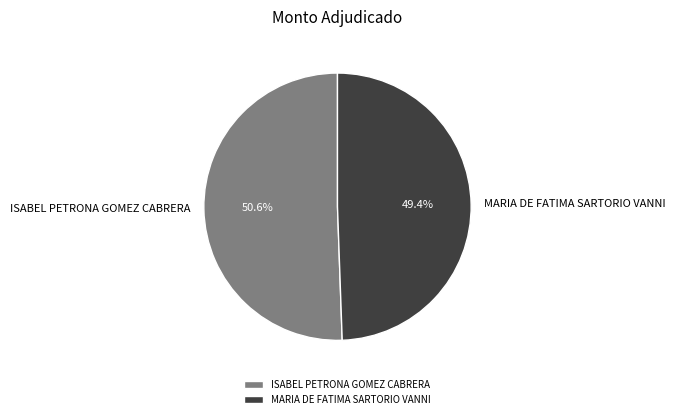

Is it true that MARIA DE FATIMA SARTORIO VANNI is 49% of the pie?

True